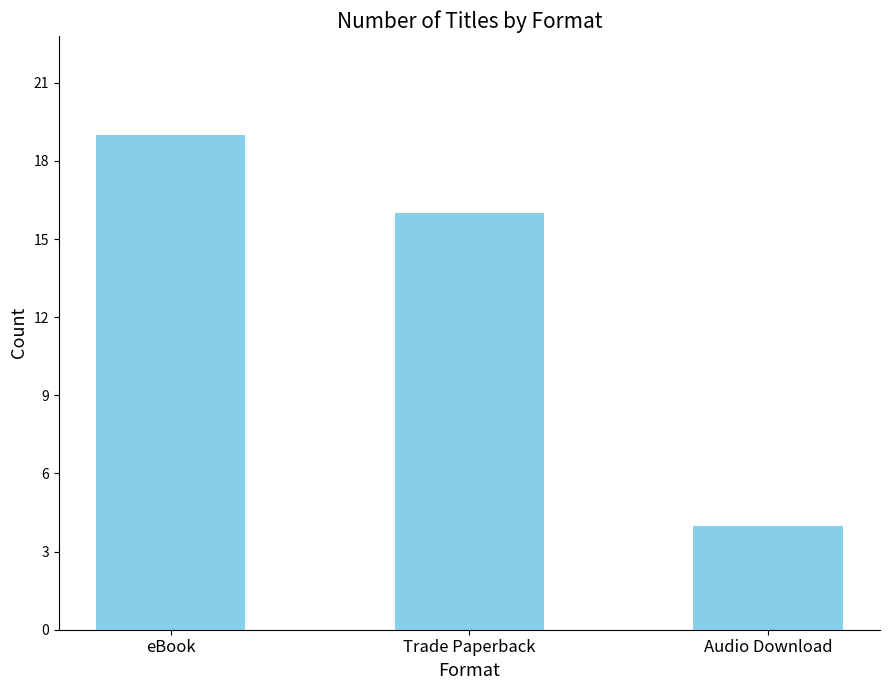

List the labels in order of value, smallest first.

Audio Download, Trade Paperback, eBook